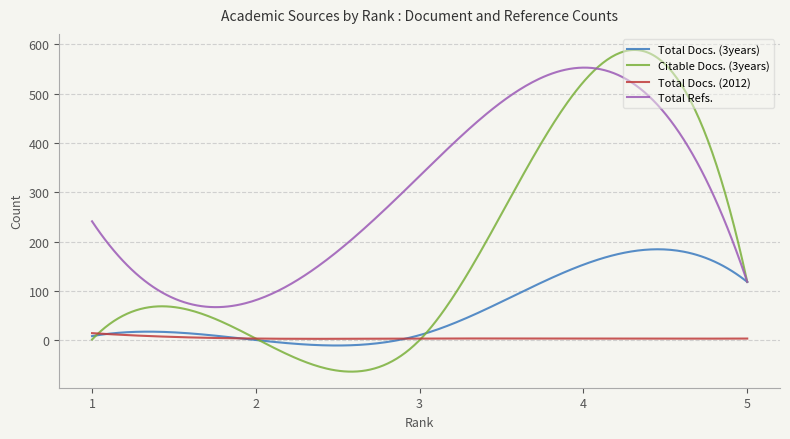

Rank the series by their maximum value, from lowest to highest.

Total Docs. (2012), Total Docs. (3years), Total Refs., Citable Docs. (3years)